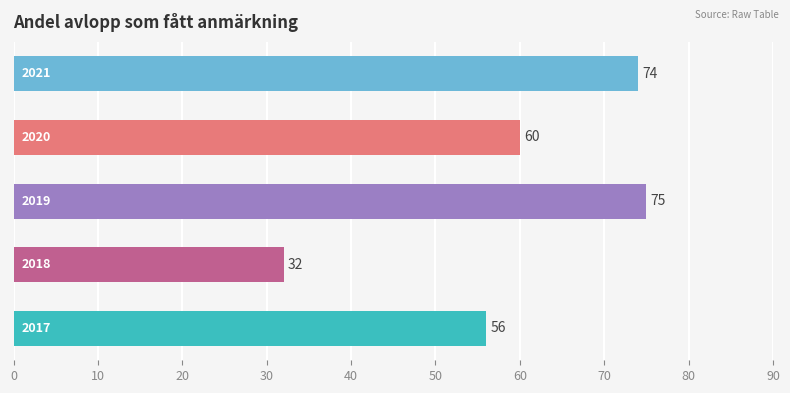

What is the difference between the maximum and minimum values?

43